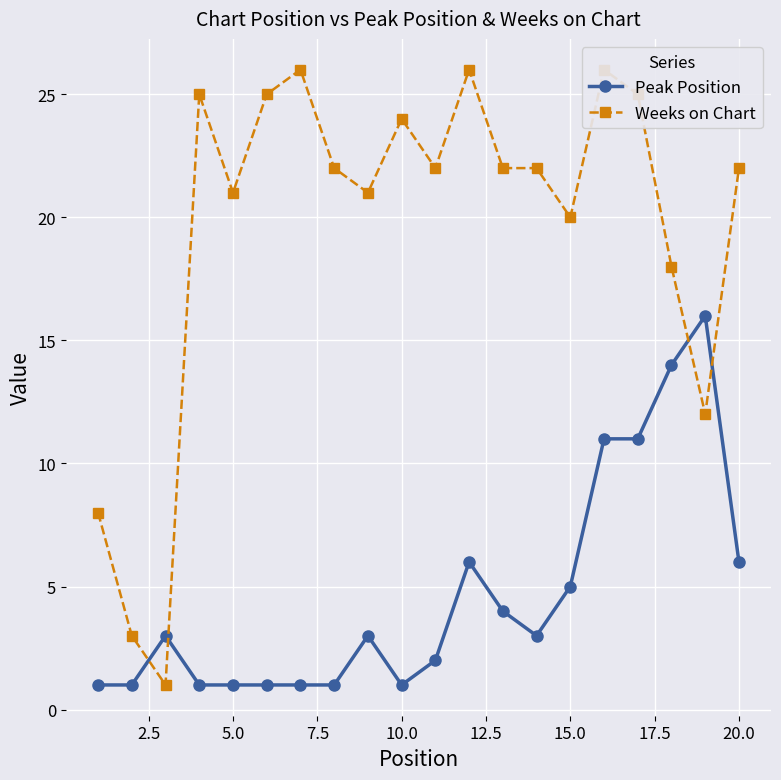

List the series in order of their peak value, highest first.

Weeks on Chart, Peak Position